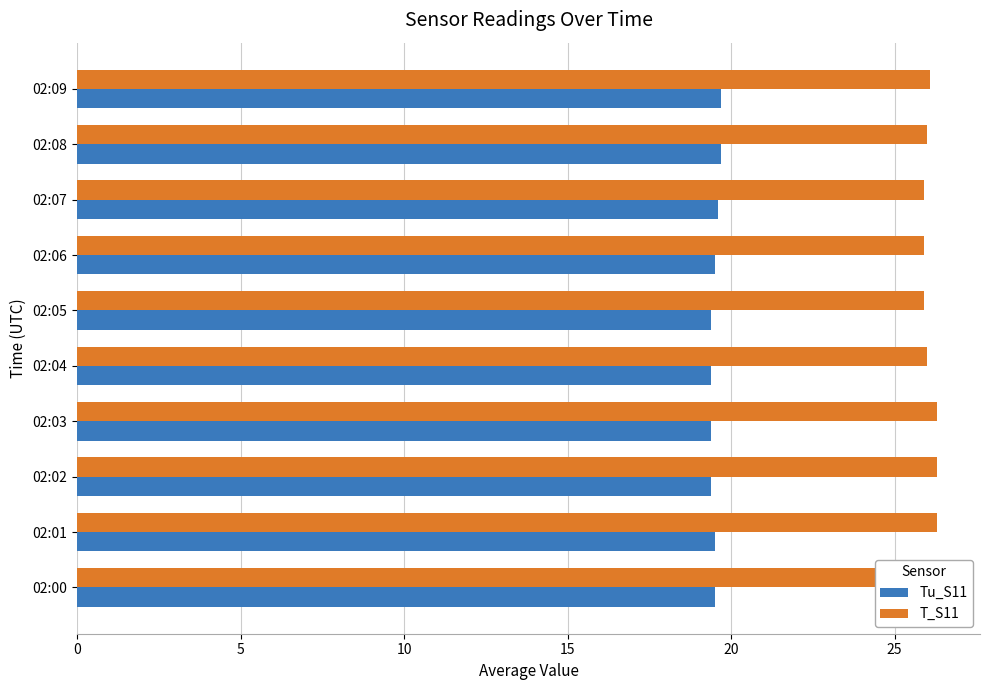

Rank the series at 02:00 from lowest to highest value.

Tu_S11, T_S11